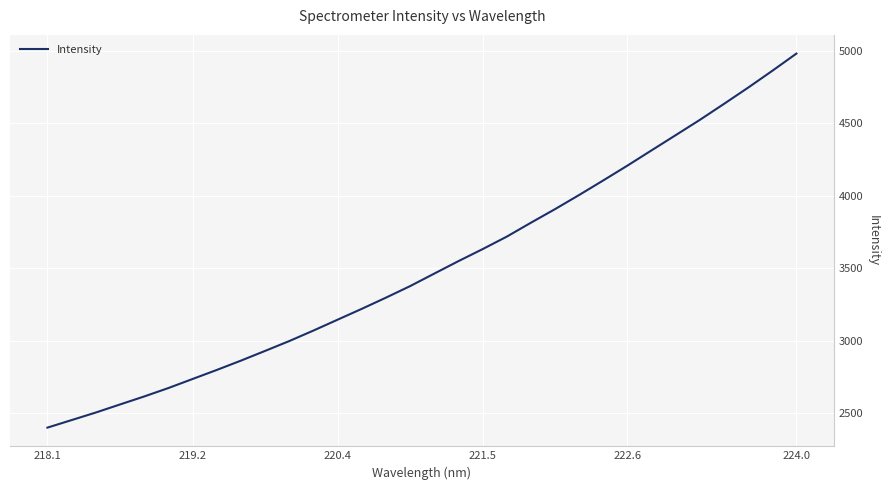

True or false: the data has more than 1 interior local peaks.

False